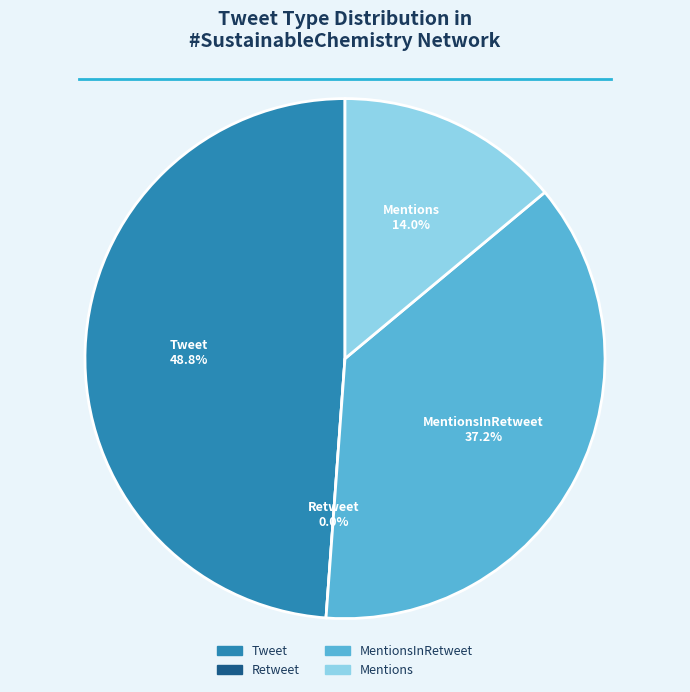

Is it true that MentionsInRetweet is 24% of the pie?

False